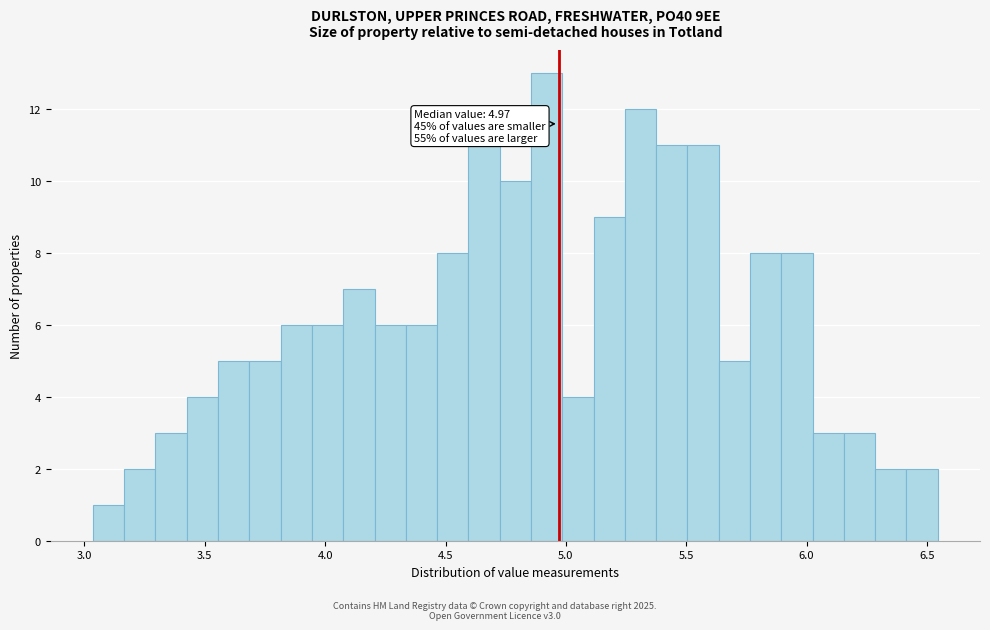

Read against the x-axis, roughly where is the centre of the tallest bar?

4.90